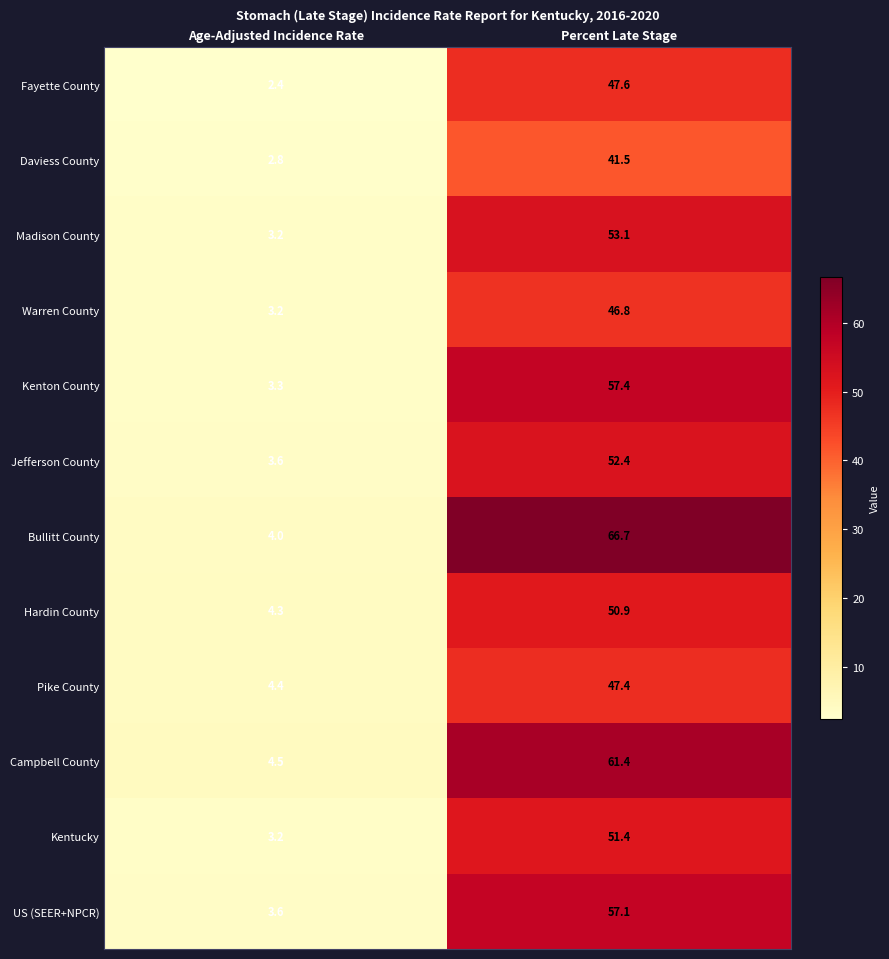

What is the sum of all Kentucky values?

54.6